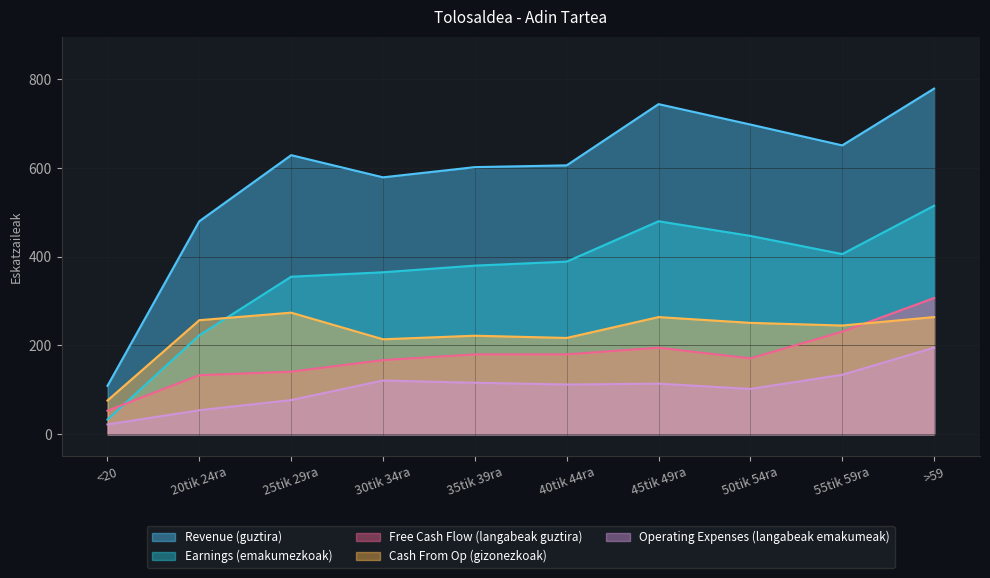

True or false: Revenue (guztira) and Earnings (emakumezkoak) cross at least once.

False